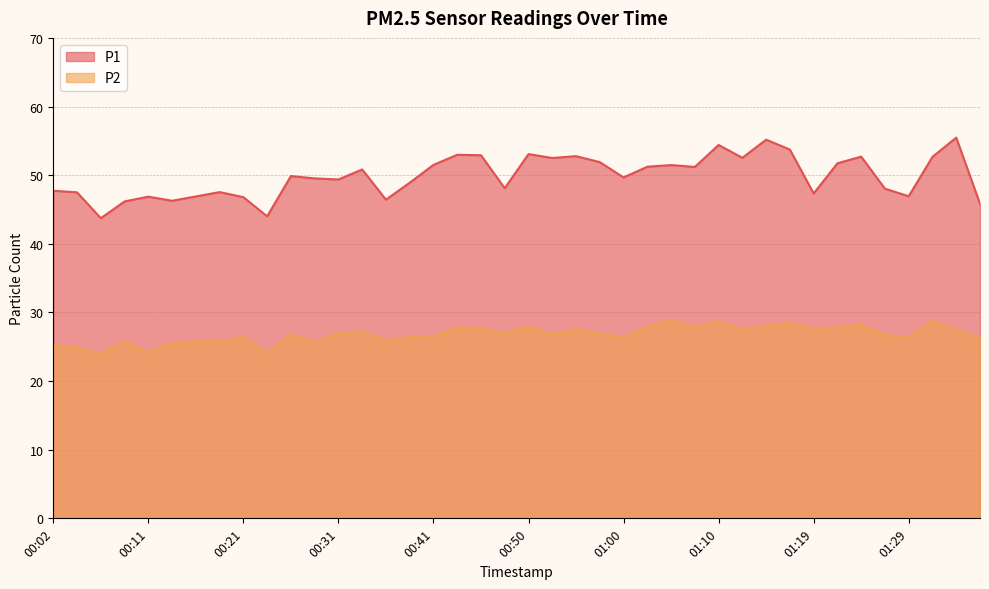

Rank the series at 00:11 from lowest to highest value.

P2, P1